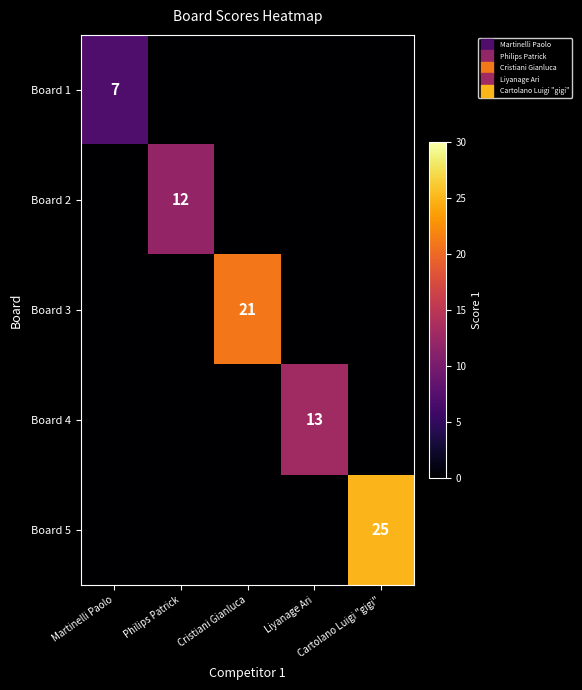

Which series changed the most between Martinelli Paolo and Philips Patrick?

Board 2